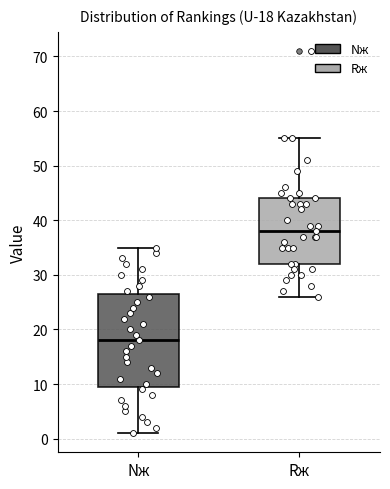

Which box has the lowest median line?

Nж